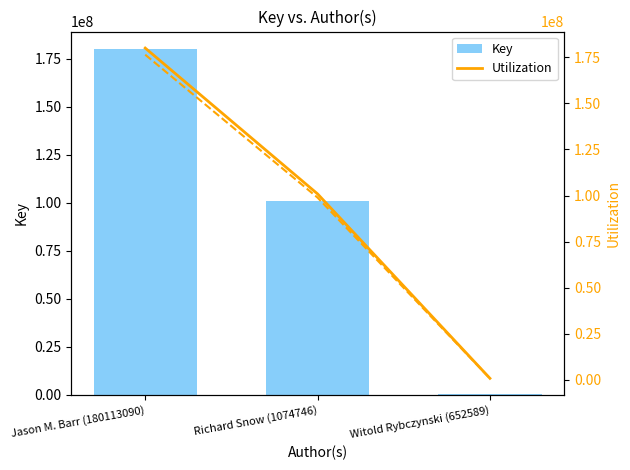

What is the approximate value of Key at Jason M. Barr (180113090), to the nearest 100?

180113400